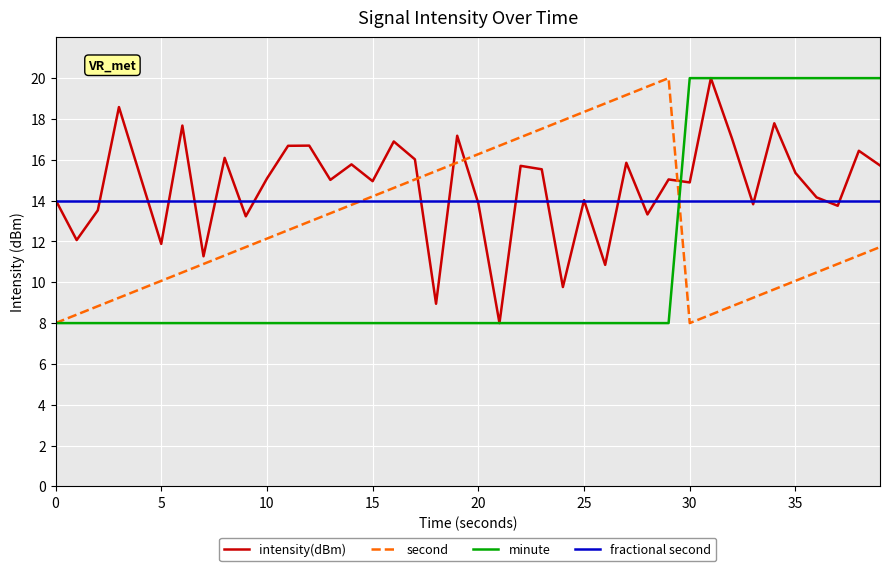

What is the lowest value of the second series?

8.0